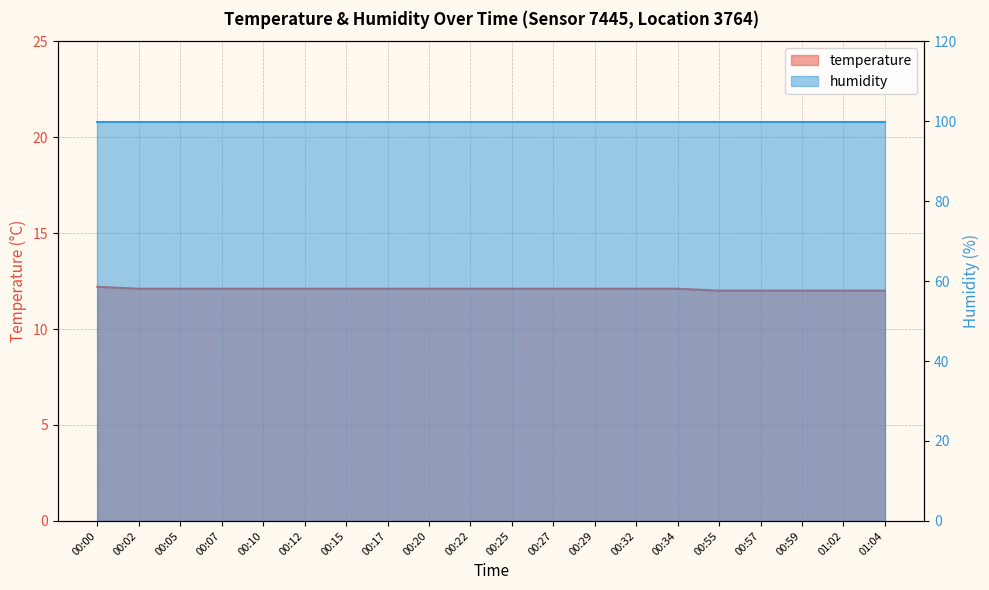

Is it true that the value at 00:00 is 4.4?

False